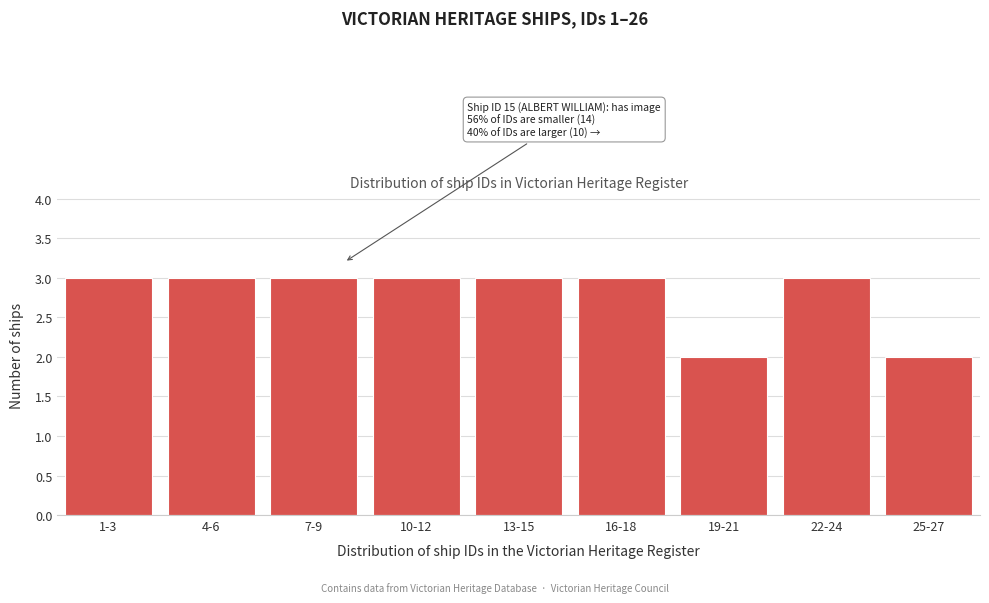

Reading right to left, list all the values displayed in this chart.

25-27=2	22-24=3	19-21=2	16-18=3	13-15=3	10-12=3	7-9=3	4-6=3	1-3=3